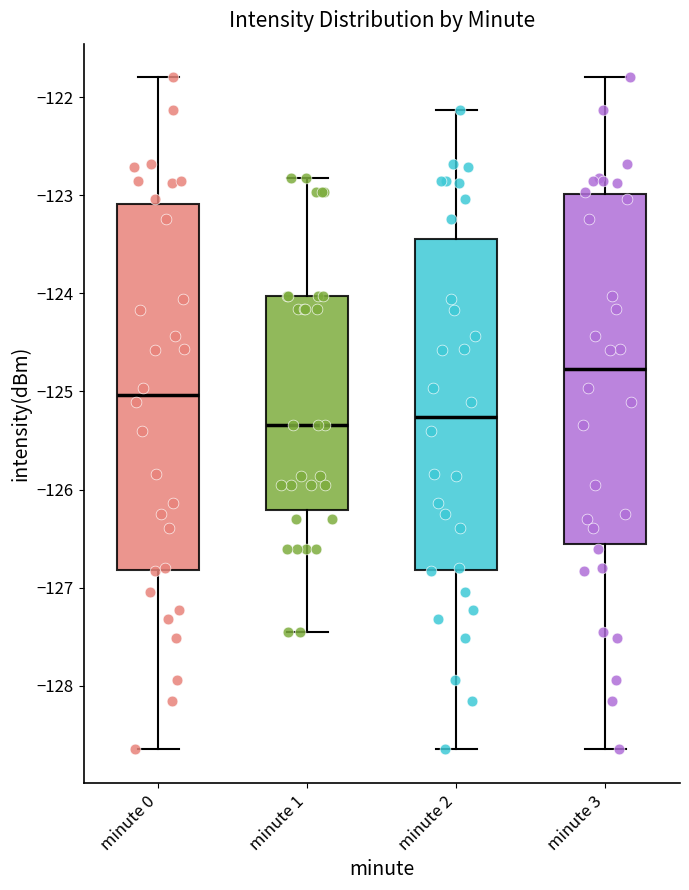

Where is the upper edge of the box for minute 0 on the y-axis? The values are not printed on the chart, so give them approximately, as read against the axis.

-123.1